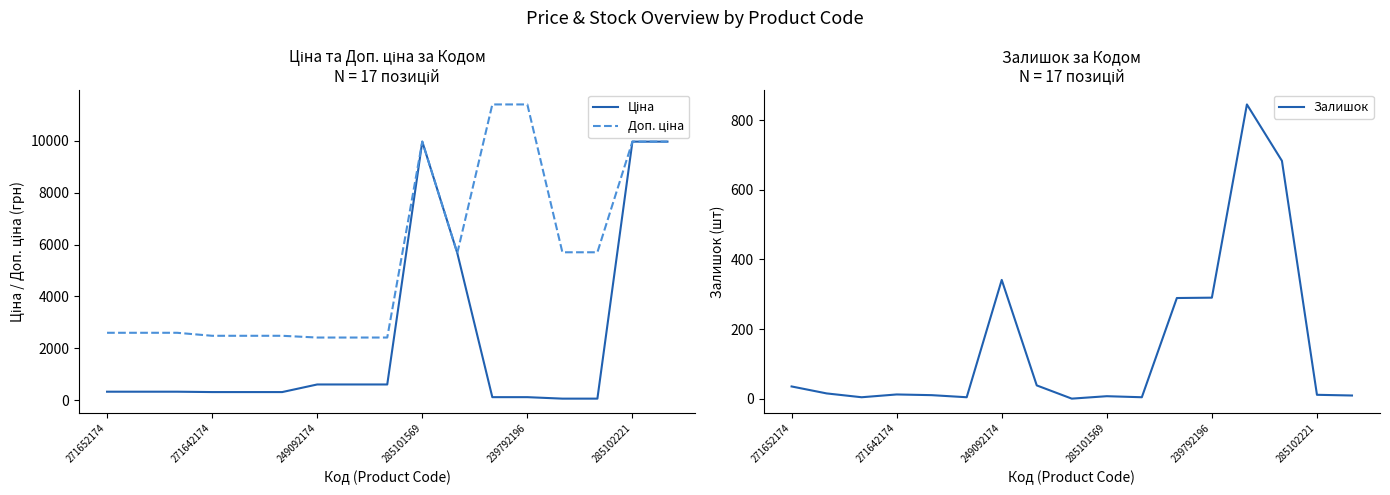

Where does the Ціна series first go above 324?

271652174